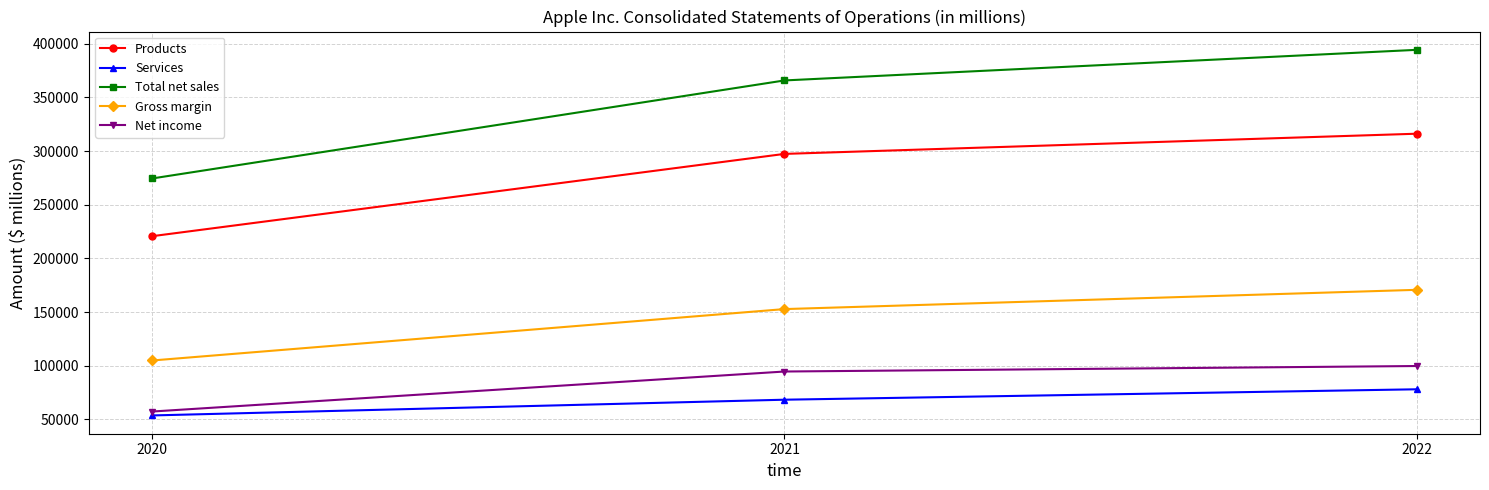

Is this an area chart (filled region under the line)?

No